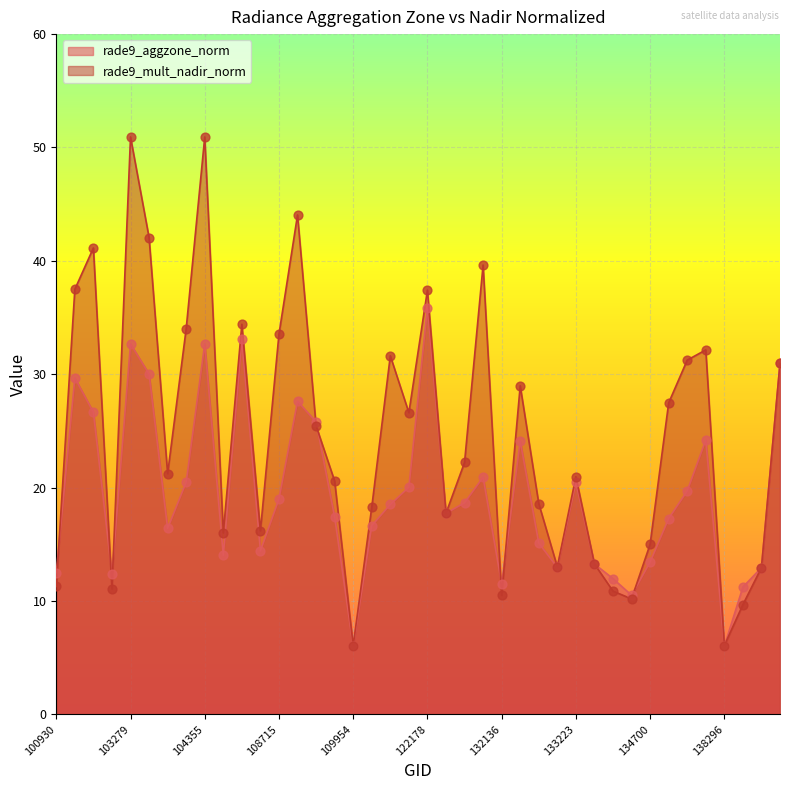

Which series contains the lowest Y value?

rade9_aggzone_norm